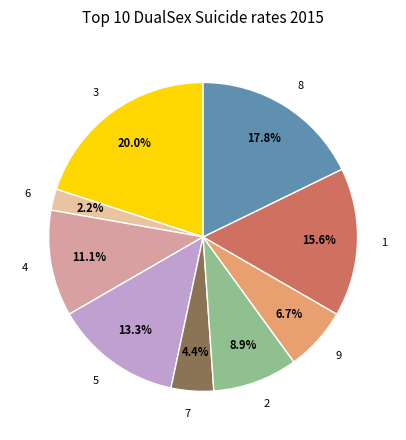

To the nearest percent, what percentage of the pie is 7?

4%